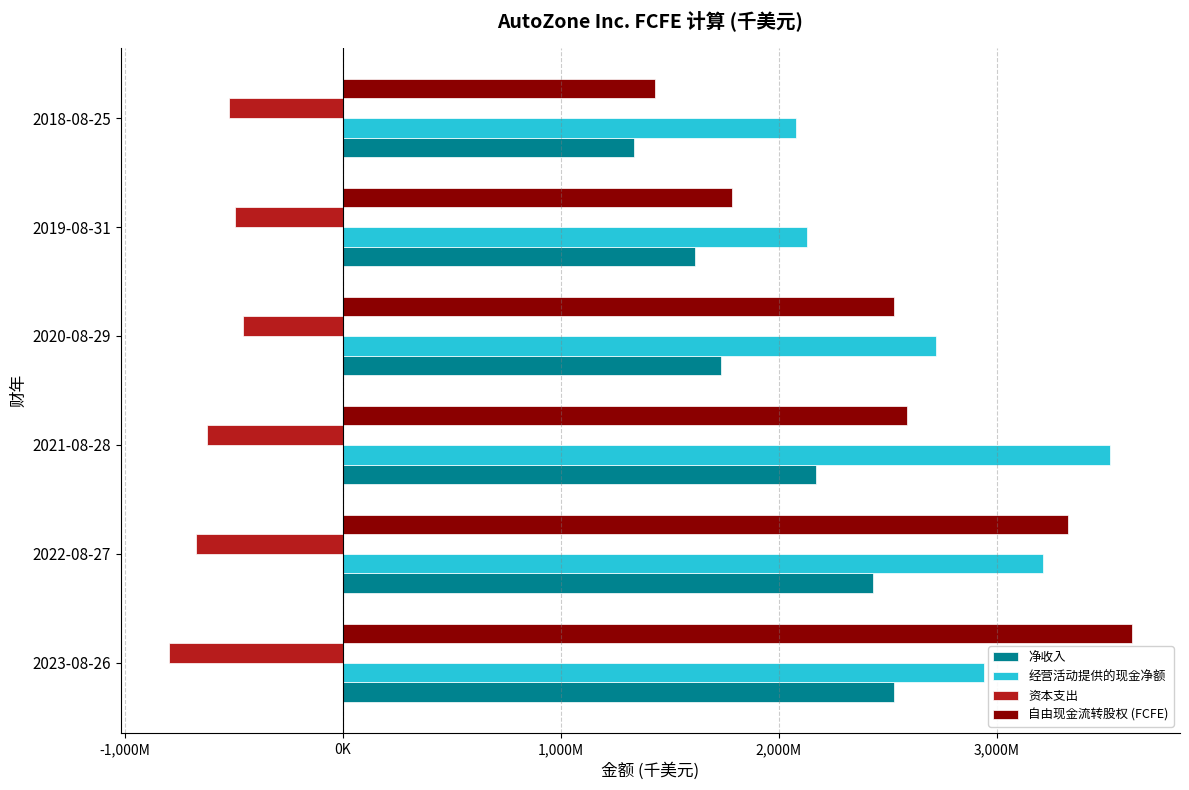

What are all the series names shown in the legend?

净收入, 经营活动提供的现金净额, 资本支出, 自由现金流转股权 (FCFE)